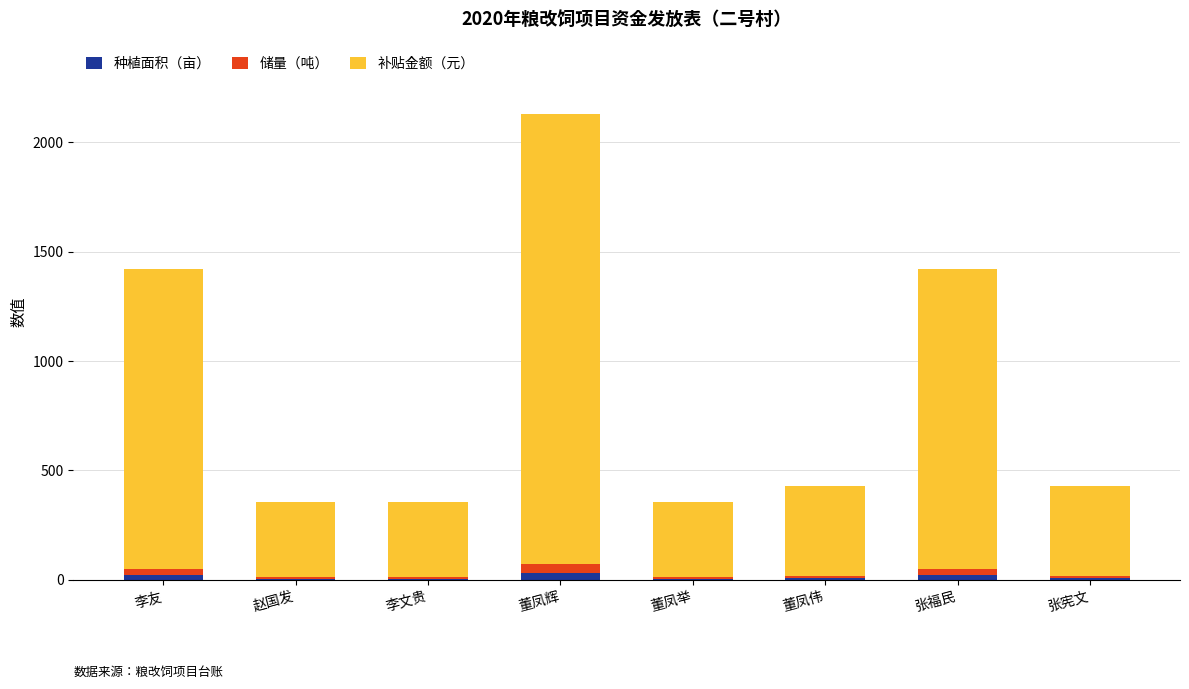

At which category is the sum across all series the highest?

董凤辉